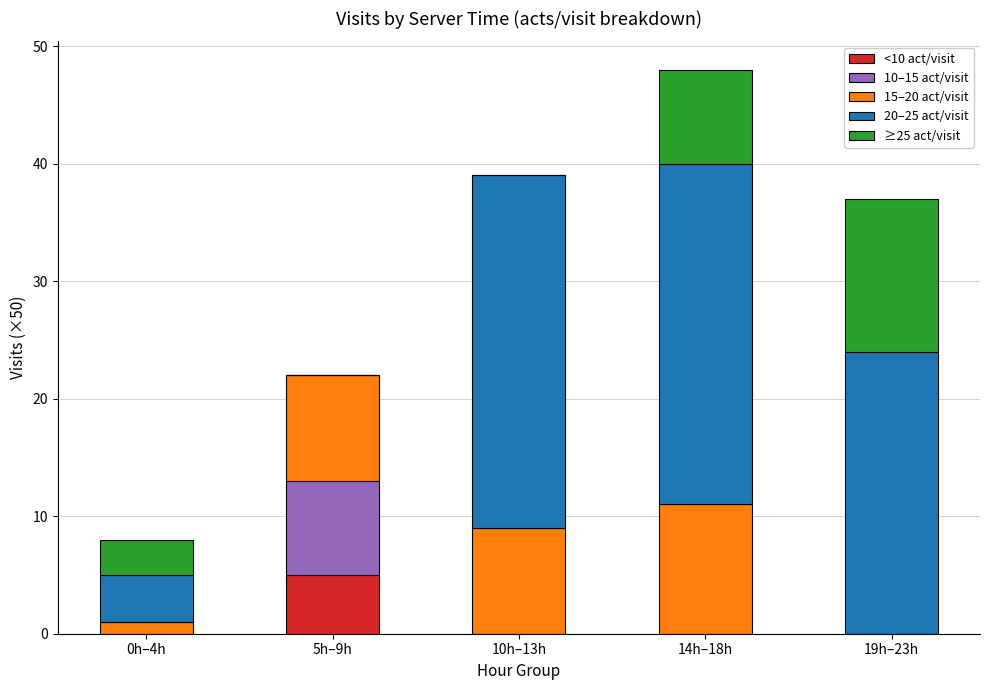

How many series are shown in this chart?

5